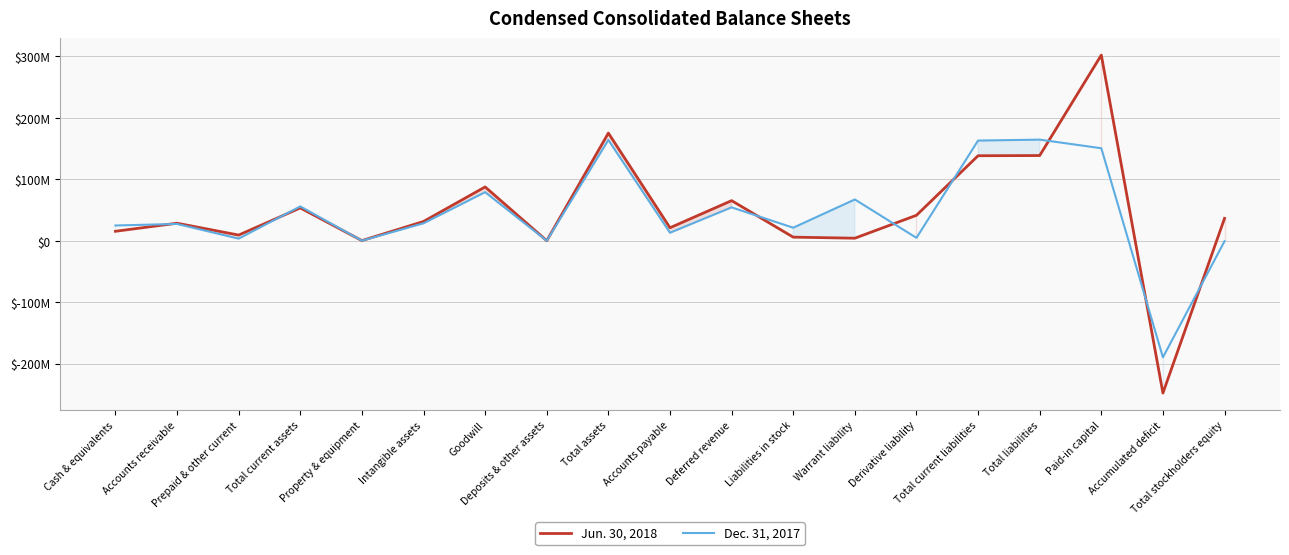

Rank the categories by Jun. 30, 2018 value from highest to lowest.

Paid-in capital, Total assets, Total liabilities, Total current liabilities, Goodwill, Deferred revenue, Total current assets, Derivative liability, Total stockholders equity, Intangible assets, Accounts receivable, Accounts payable, Cash & equivalents, Prepaid & other current, Liabilities in stock, Warrant liability, Property & equipment, Deposits & other assets, Accumulated deficit